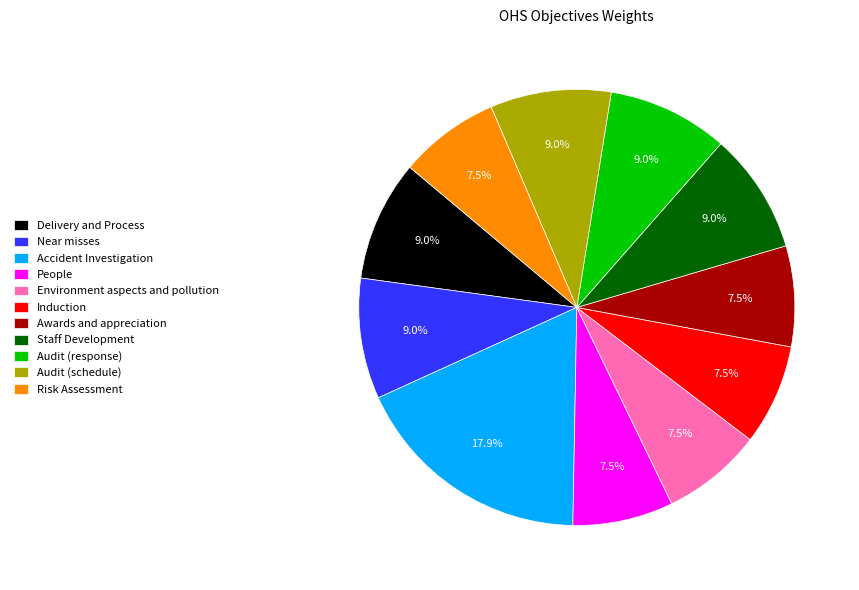

What is the total percentage of Environment aspects and pollution and Staff Development?

16.4%